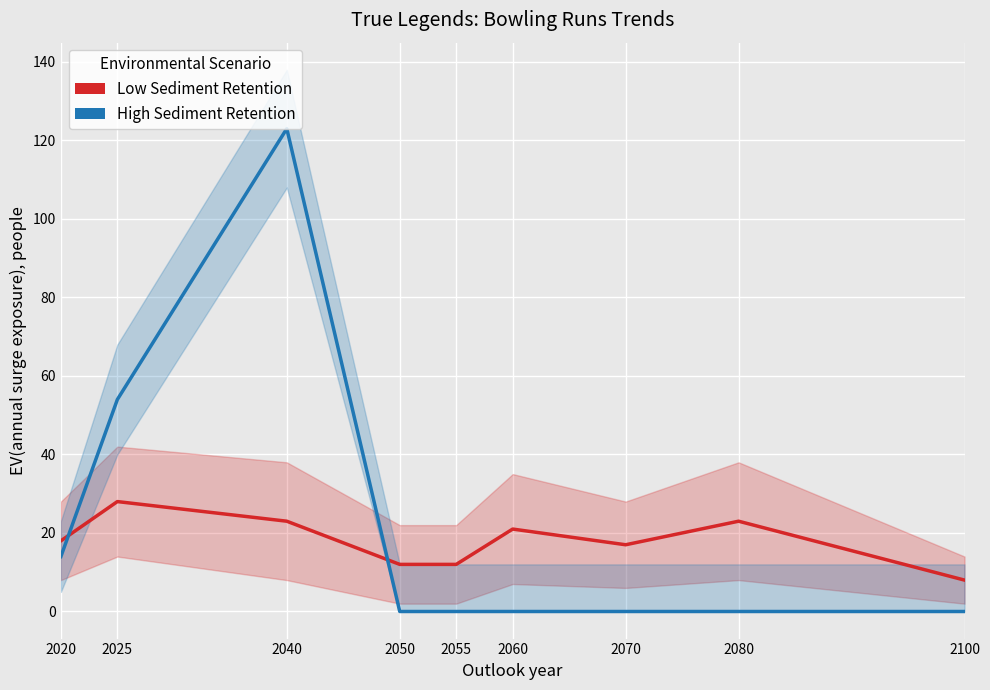

True or false: Low Sediment Retention has more than 1 interior local peaks.

True